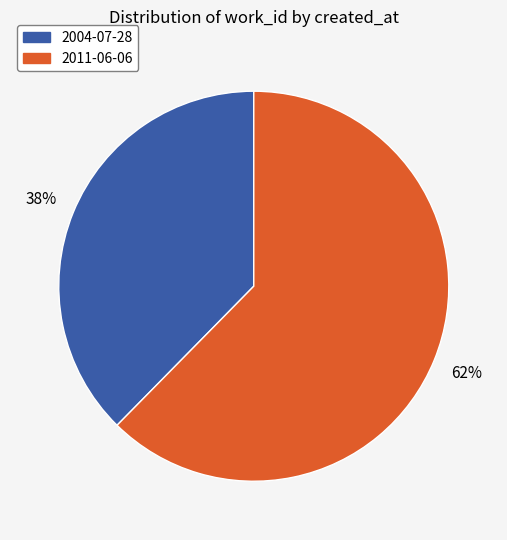

To the nearest percent, what is the average slice percentage?

50%